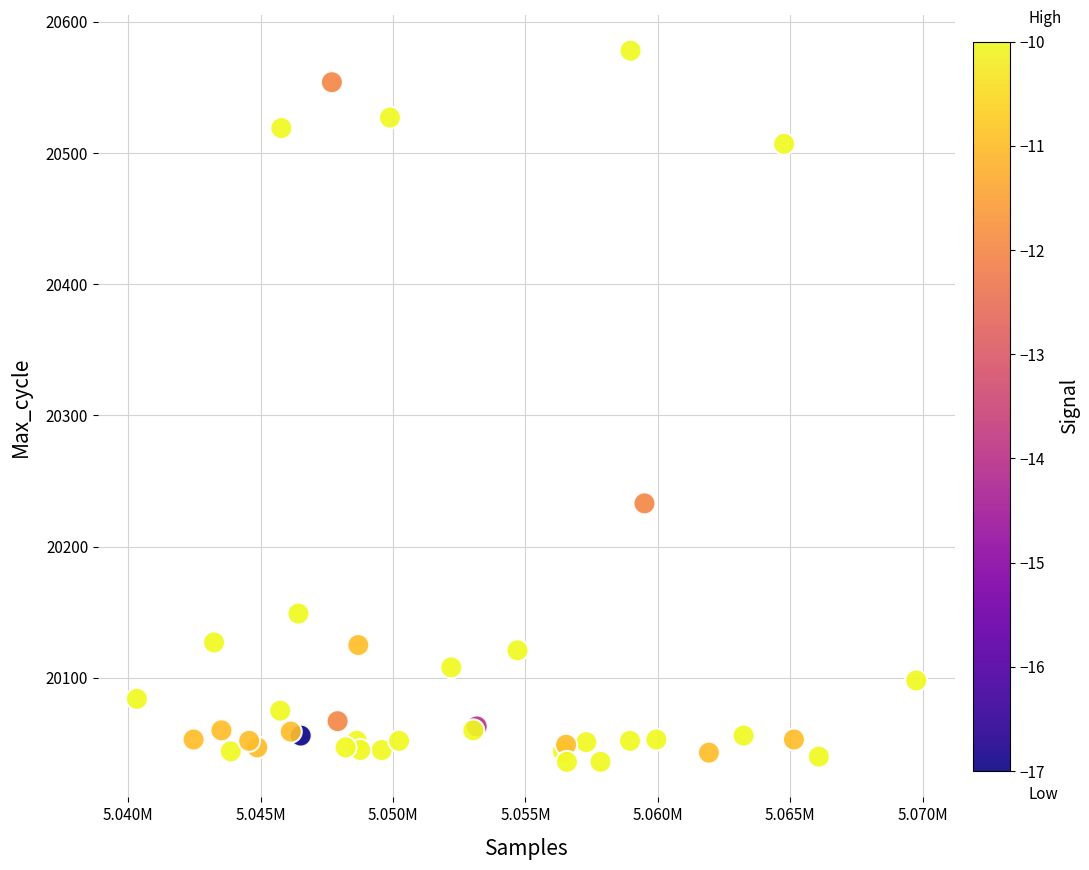

What Y value in the scatter plot is closest to 20307?

20233